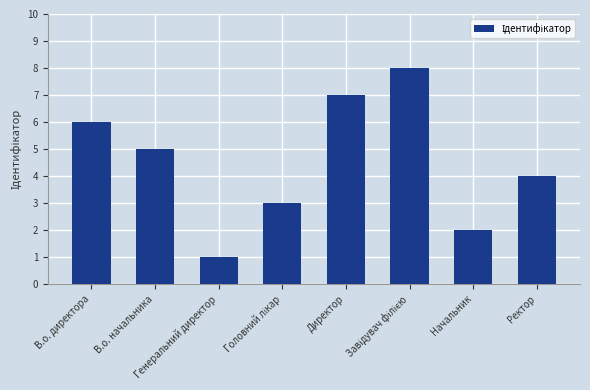

The value at Генеральний директор is 1. True or false?

True